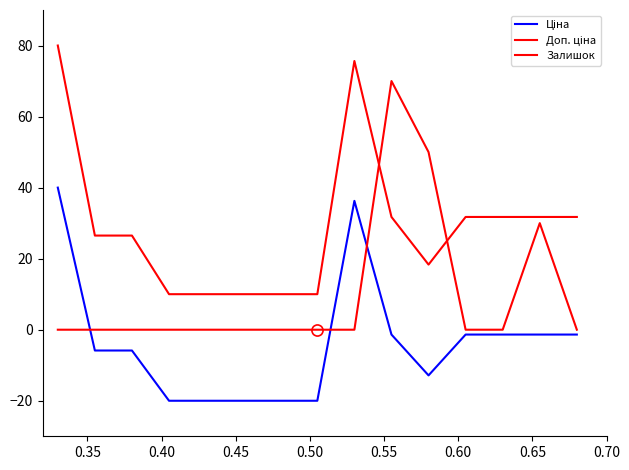

How many lines are shown in the chart?

3